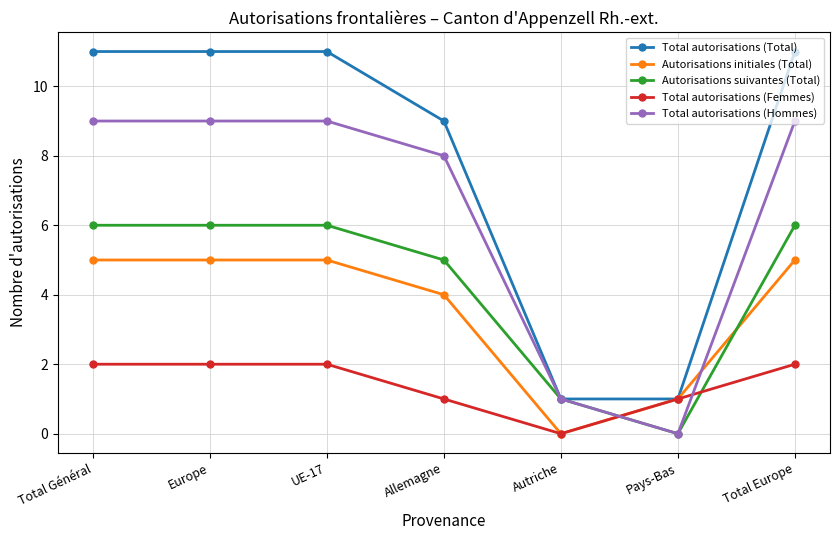

True or false: Autorisations suivantes (Total) has more than 1 points higher than both neighbors.

False